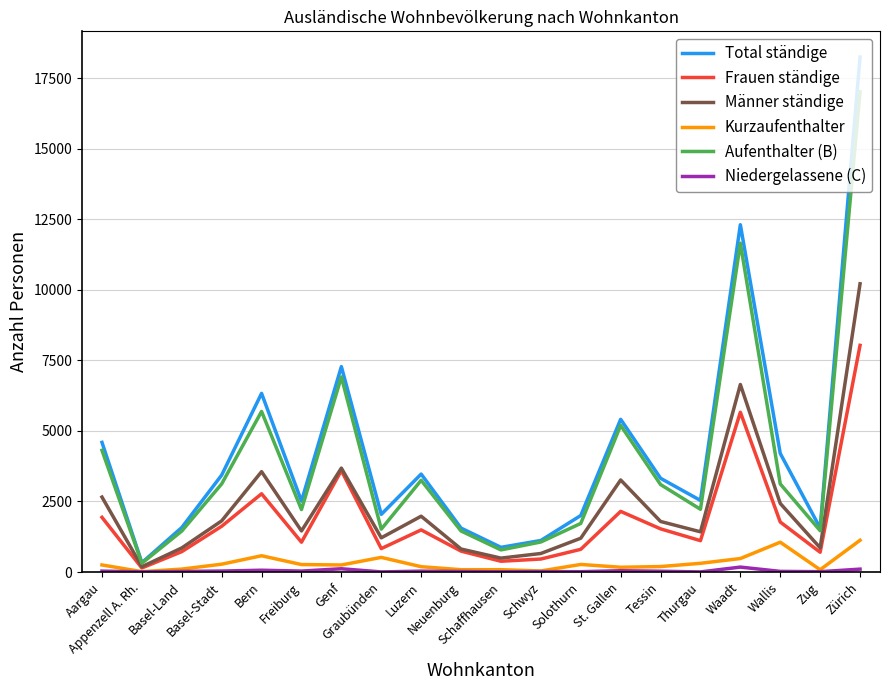

Which series has the largest range (max minus min)?

Total ständige